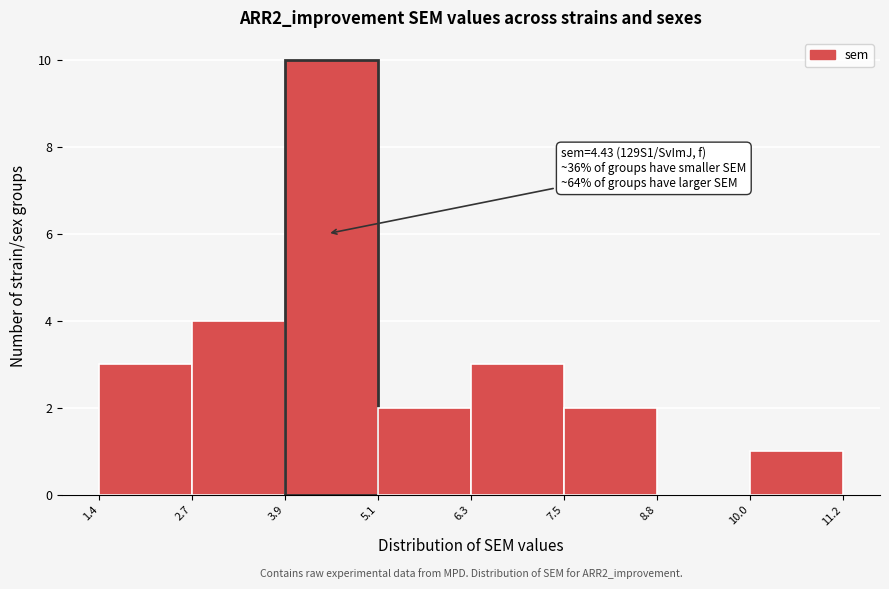

Over which range of the x-axis is the bar tallest?

3.9 to 5.1